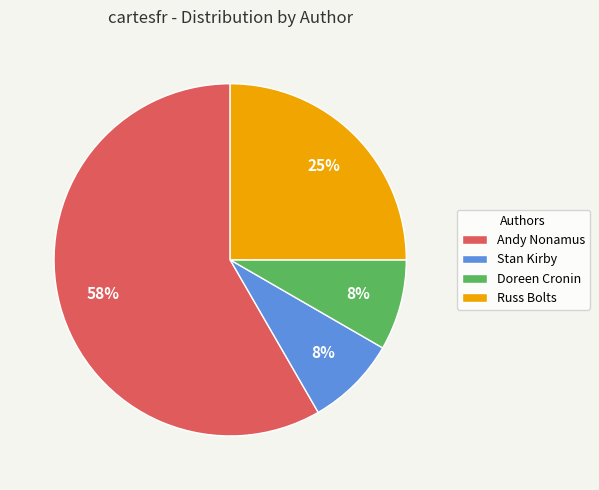

The Stan Kirby slice represents 1% of the pie. True or false?

False